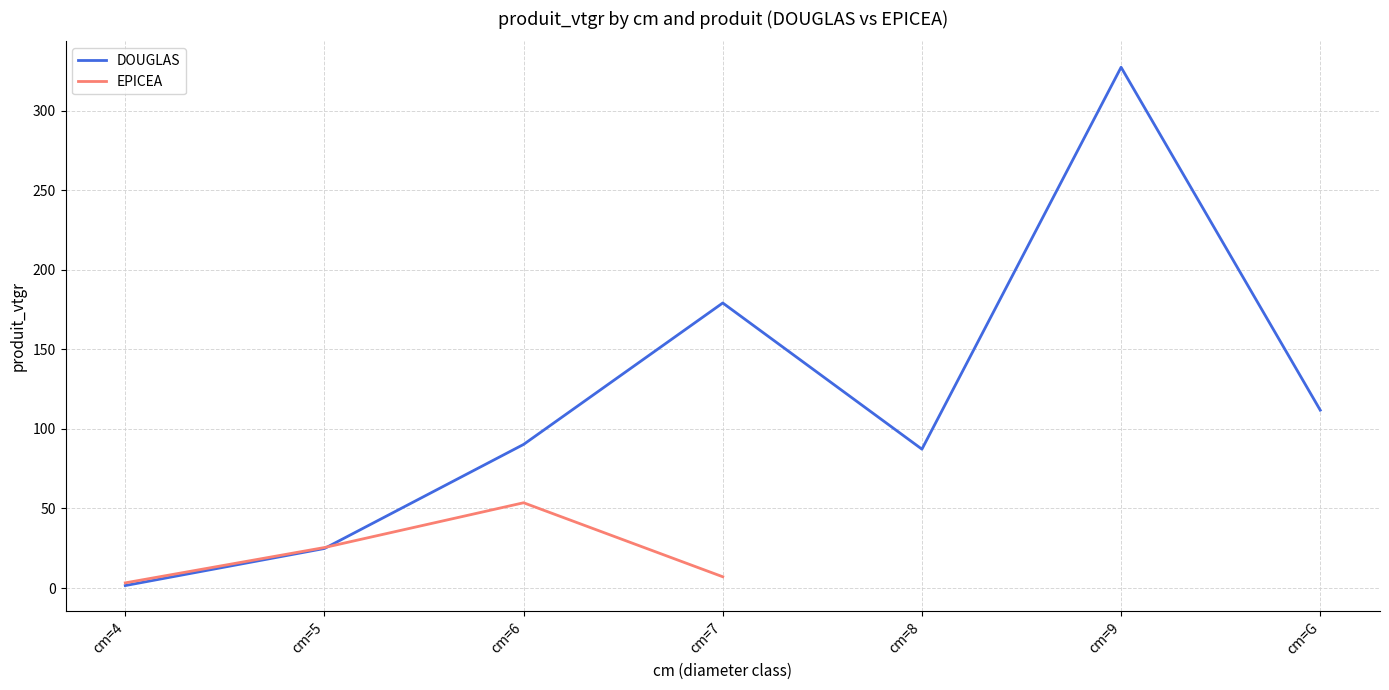

Reading left to right, extract all data points from this chart.

cm=4=1.5	cm=5=24.8	cm=6=90.3	cm=7=179.2	cm=8=87.3	cm=9=327.3	cm=G=111.8